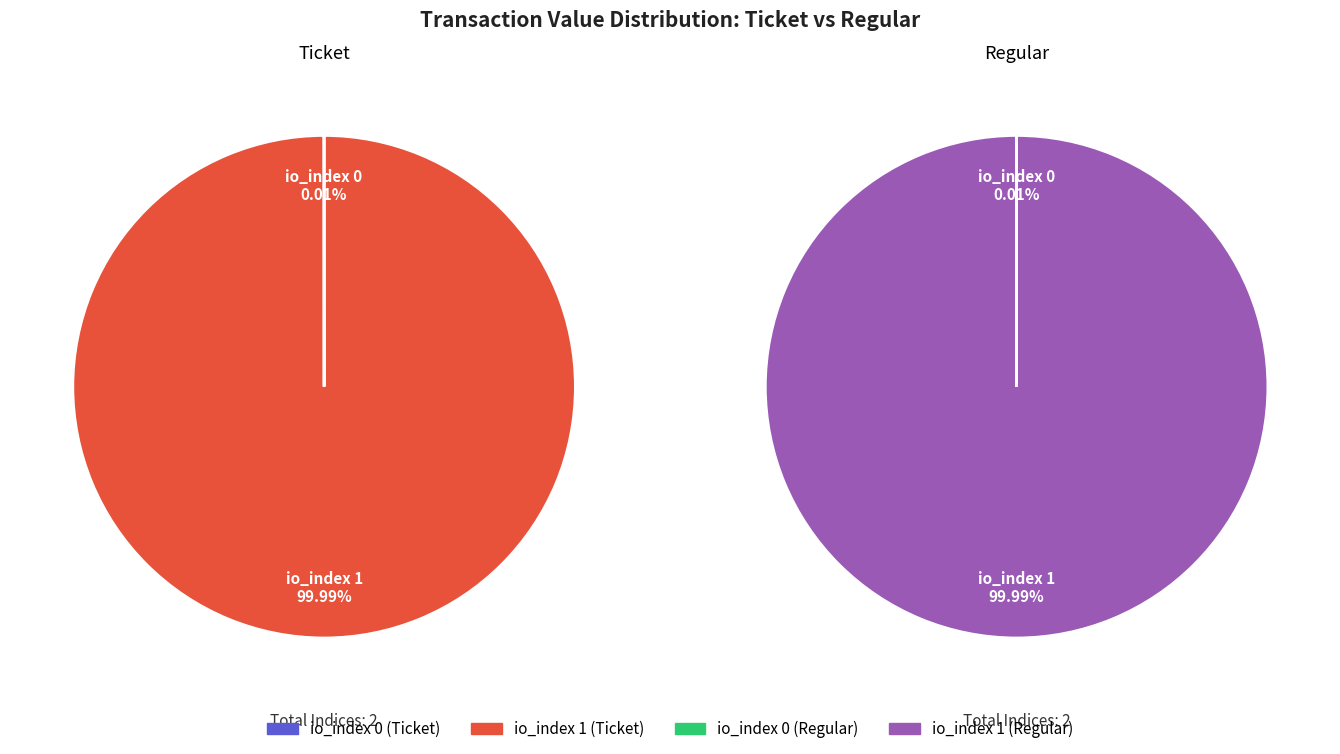

Combined, what portion of the pie is io_index 0 and io_index 1?

100.0%